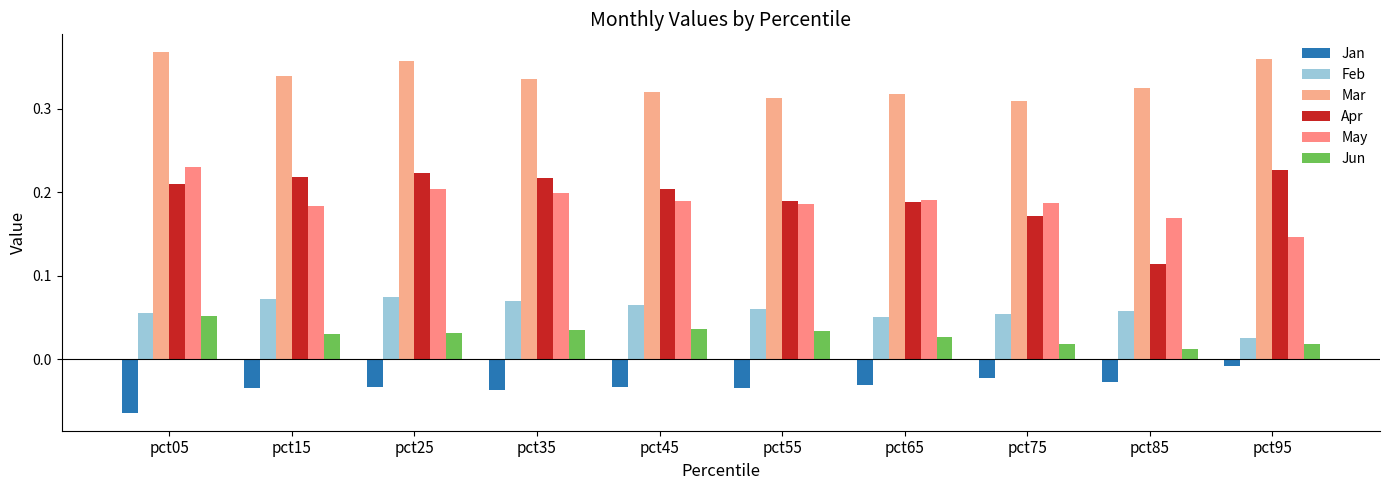

Is it true that Feb equals 0.1 at pct25?

True